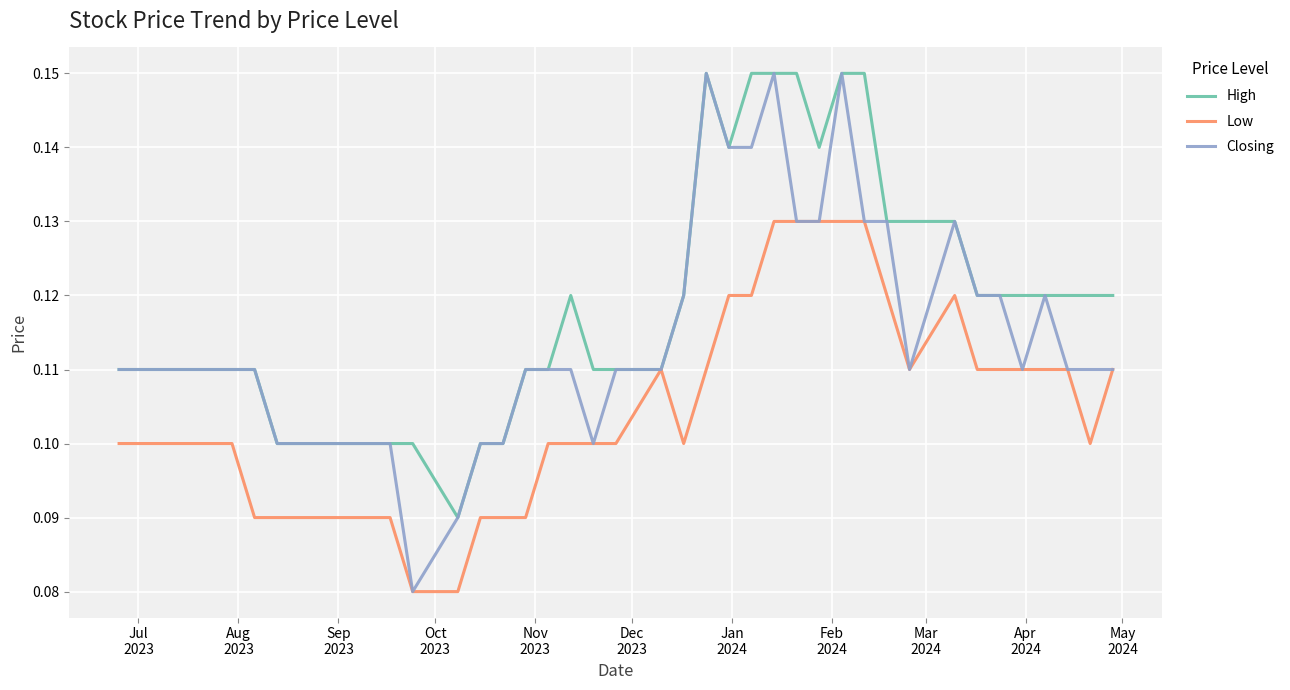

Which series has the widest spread of values?

Closing